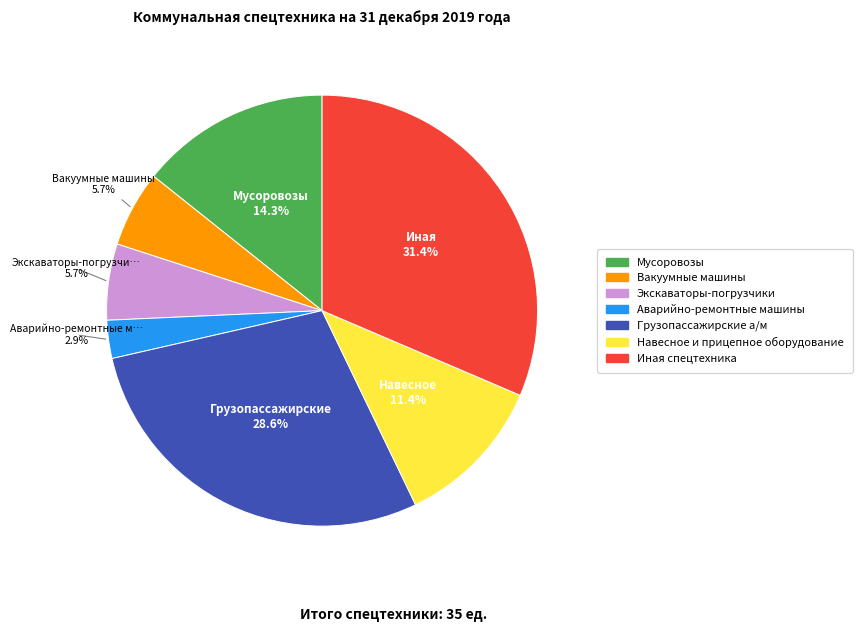

What portion of the pie excludes Грузопассажирские а/м?

71.4%